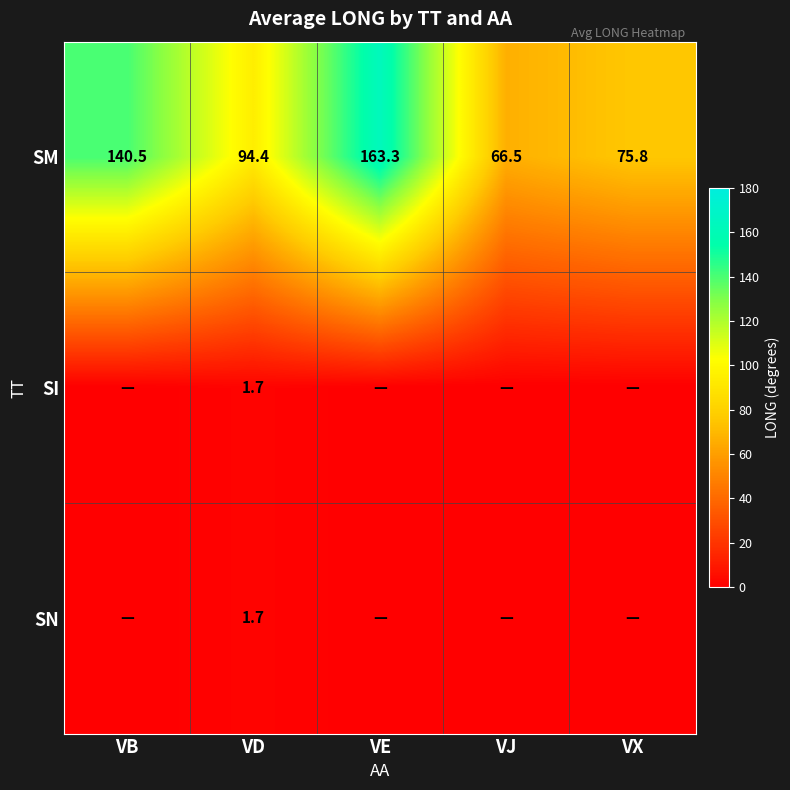

What is the difference between the highest and lowest values at VD?

92.7